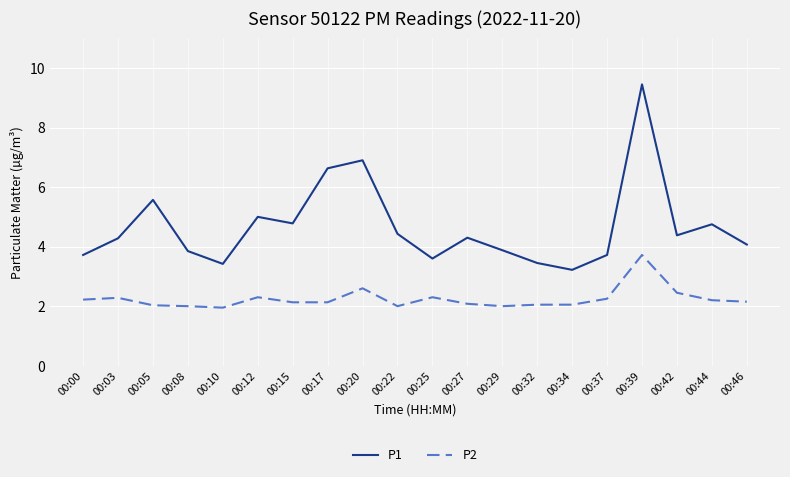

What is the total value across all series at 00:05?

7.6